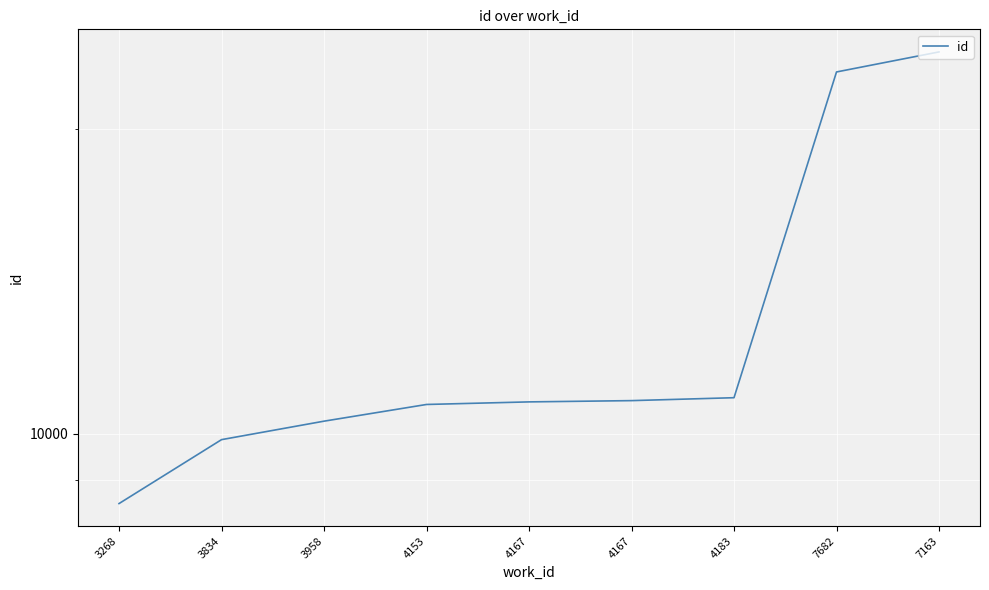

How many distinct data groups are displayed?

1